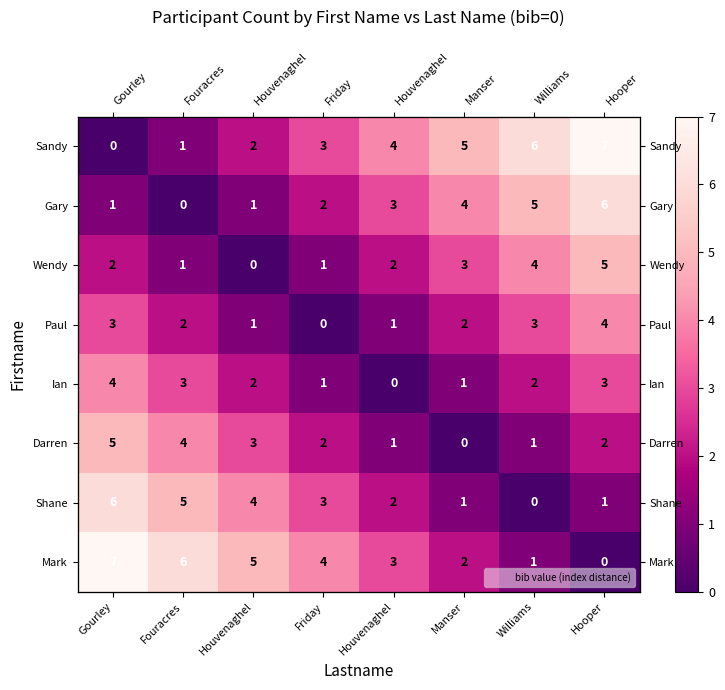

What is the difference between the Mark values at Williams and Houvenaghel?

4